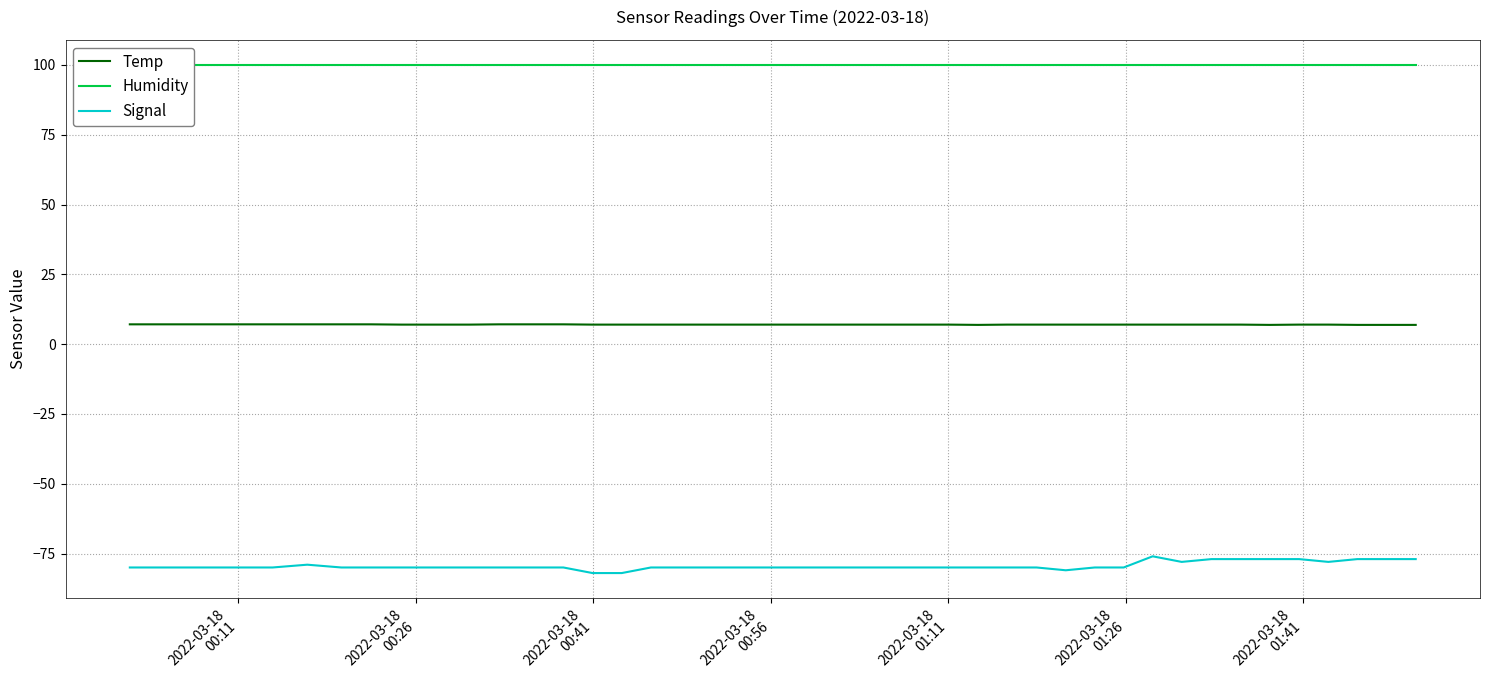

What is the lowest value of the Temp series?

6.9